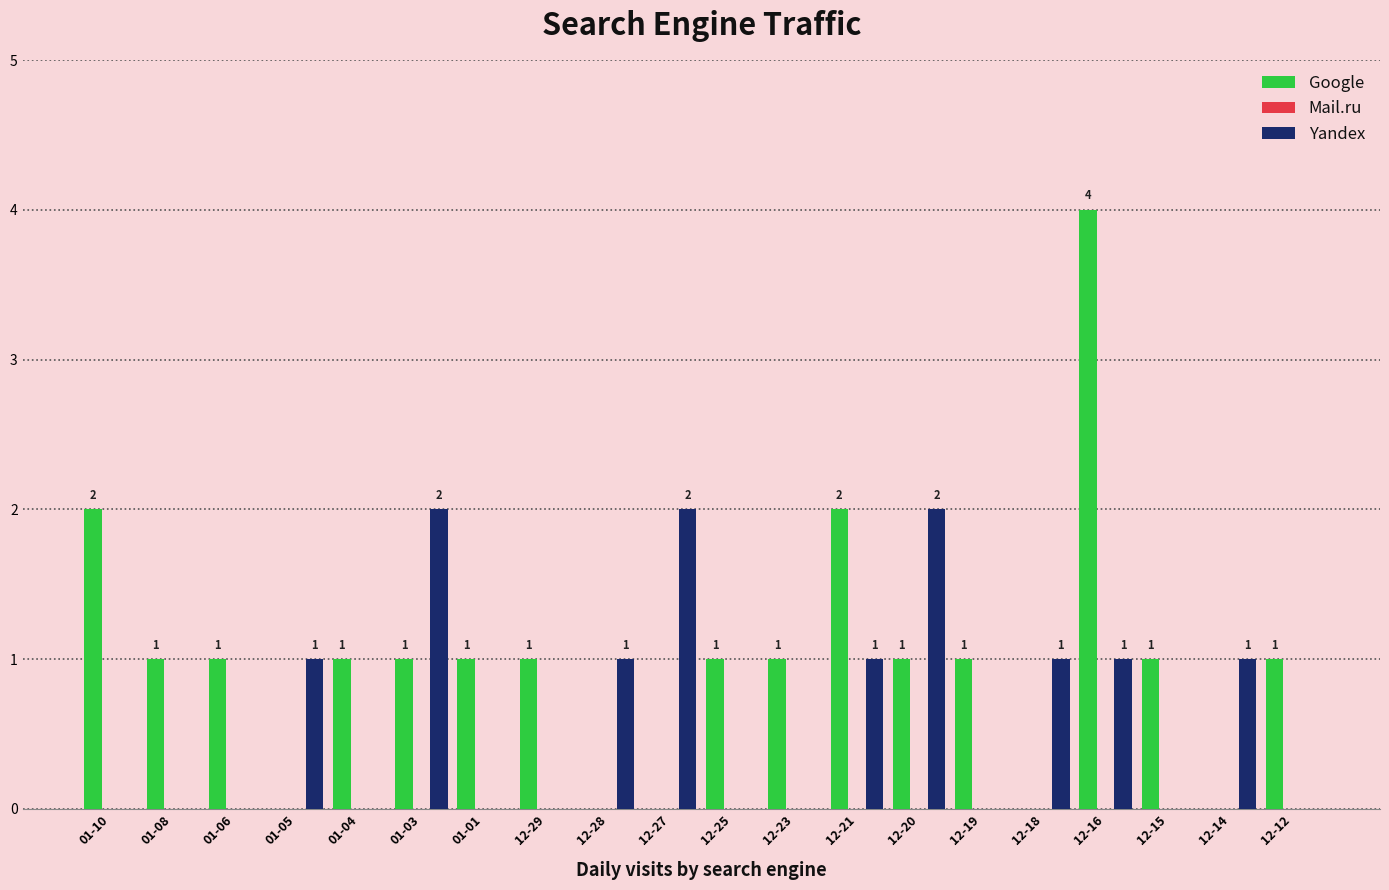

Which series has the largest total across all categories?

Google